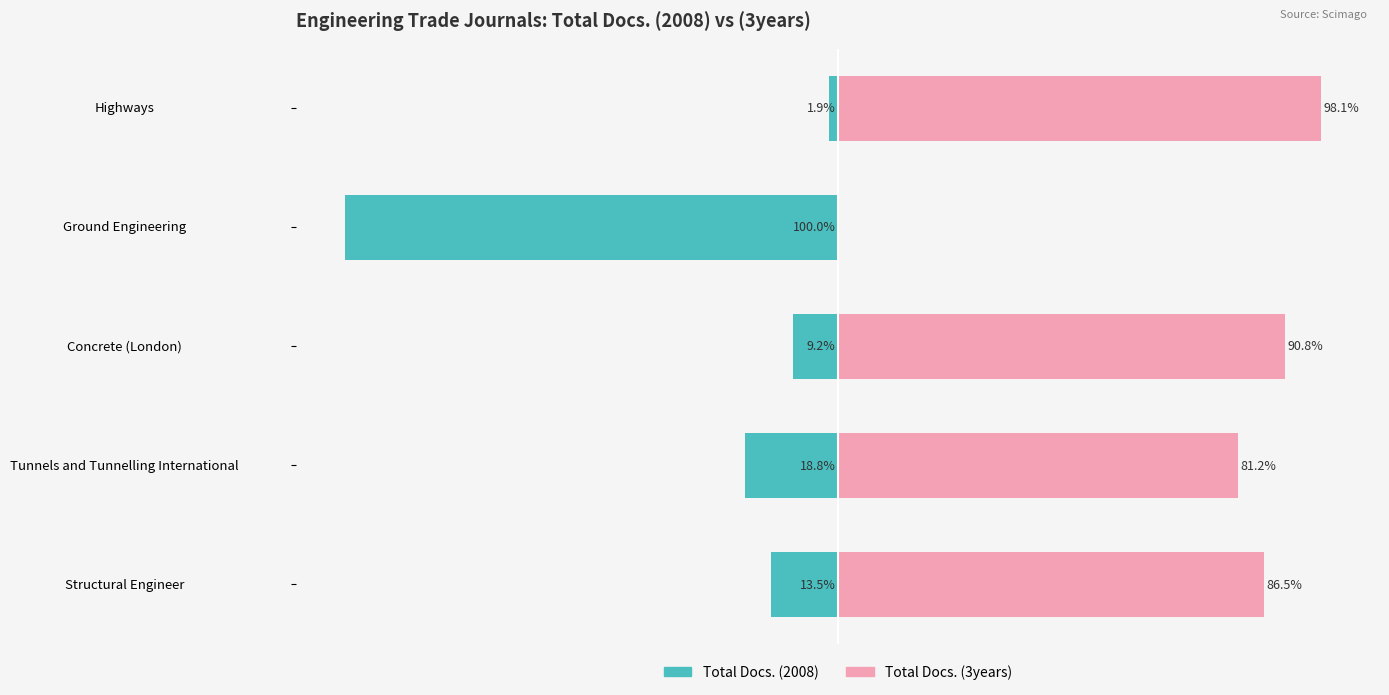

What are all the series names shown in the legend?

Total Docs. (2008), Total Docs. (3years)